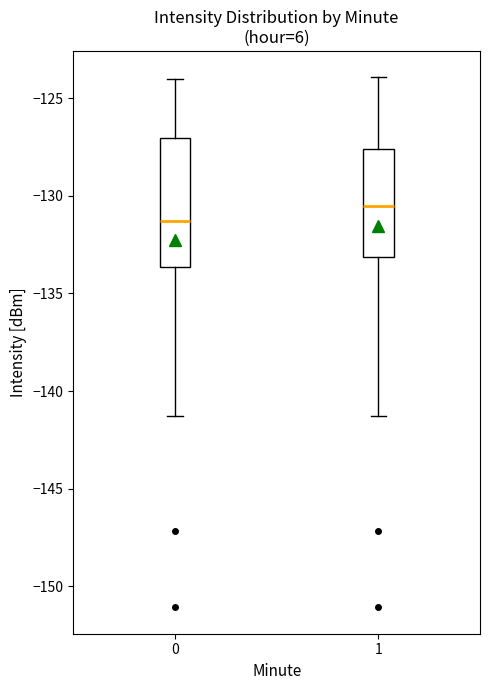

Reading left to right, transcribe this box plot: for each box, give where its median line is, the range the box spans, and where its two whiskers end, as read against the y-axis. The values are not printed on the chart, so give them approximately, as read against the axis.

0: median -131.5, box -133.5 to -127.0, whiskers -141.5 to -124.0
1: median -130.5, box -133.0 to -127.5, whiskers -141.5 to -124.0